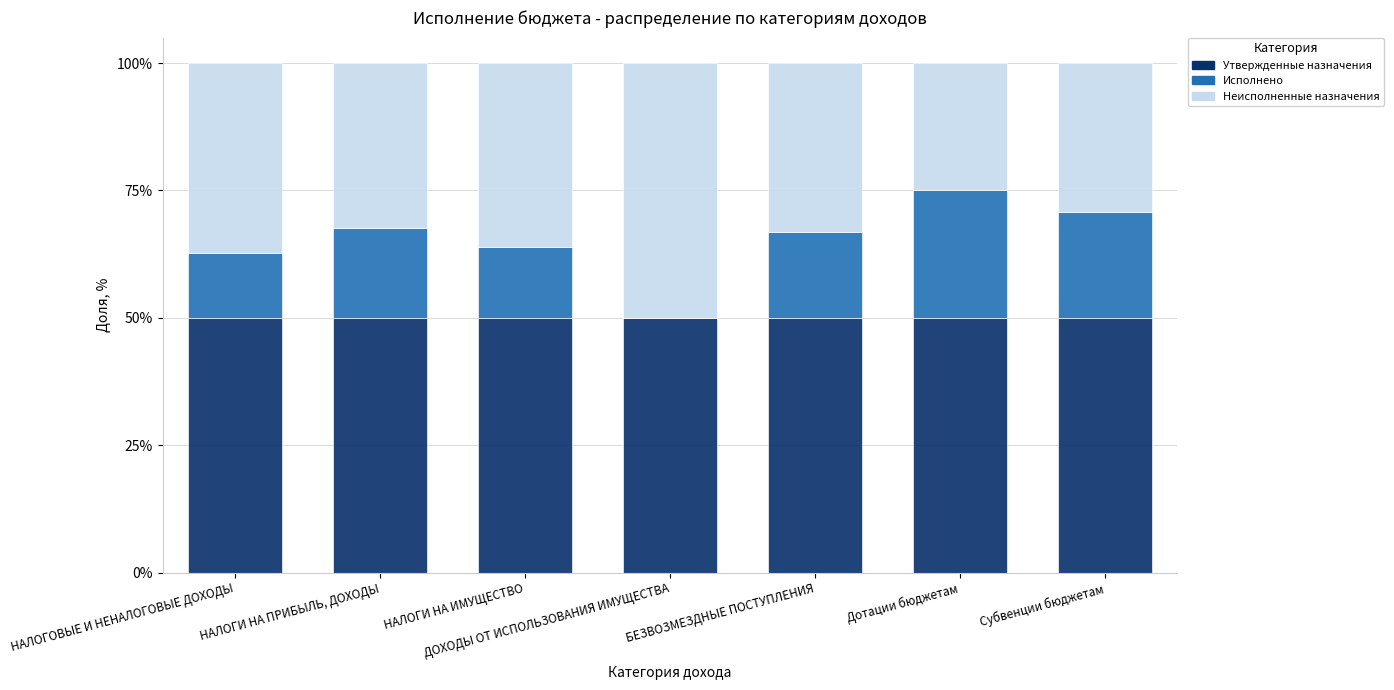

What value does the Утвержденные назначения series have at ДОХОДЫ ОТ ИСПОЛЬЗОВАНИЯ ИМУЩЕСТВА?

50.0